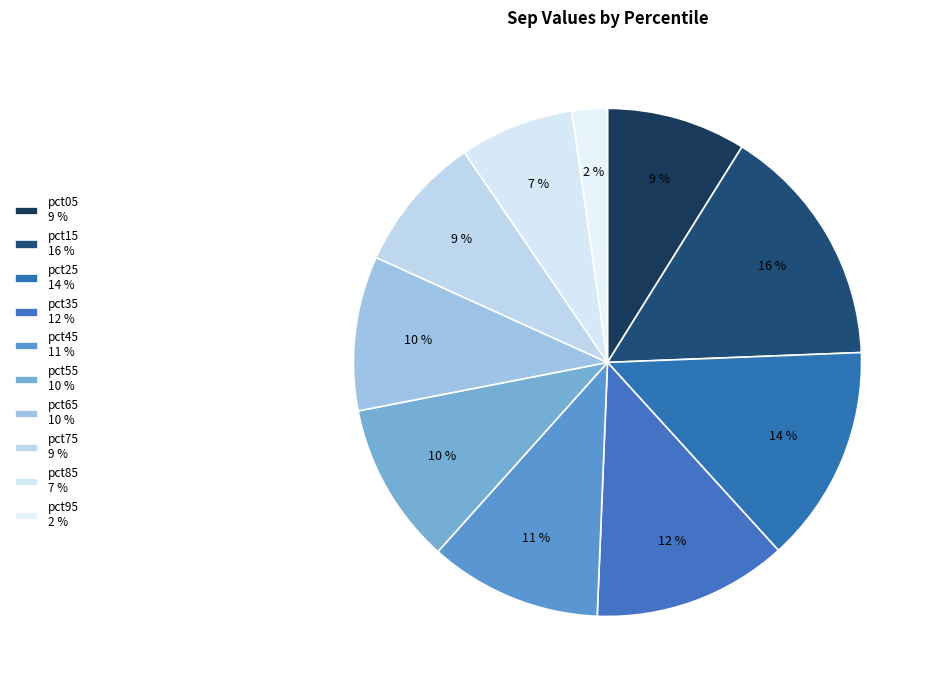

How many slices are in this pie chart?

10